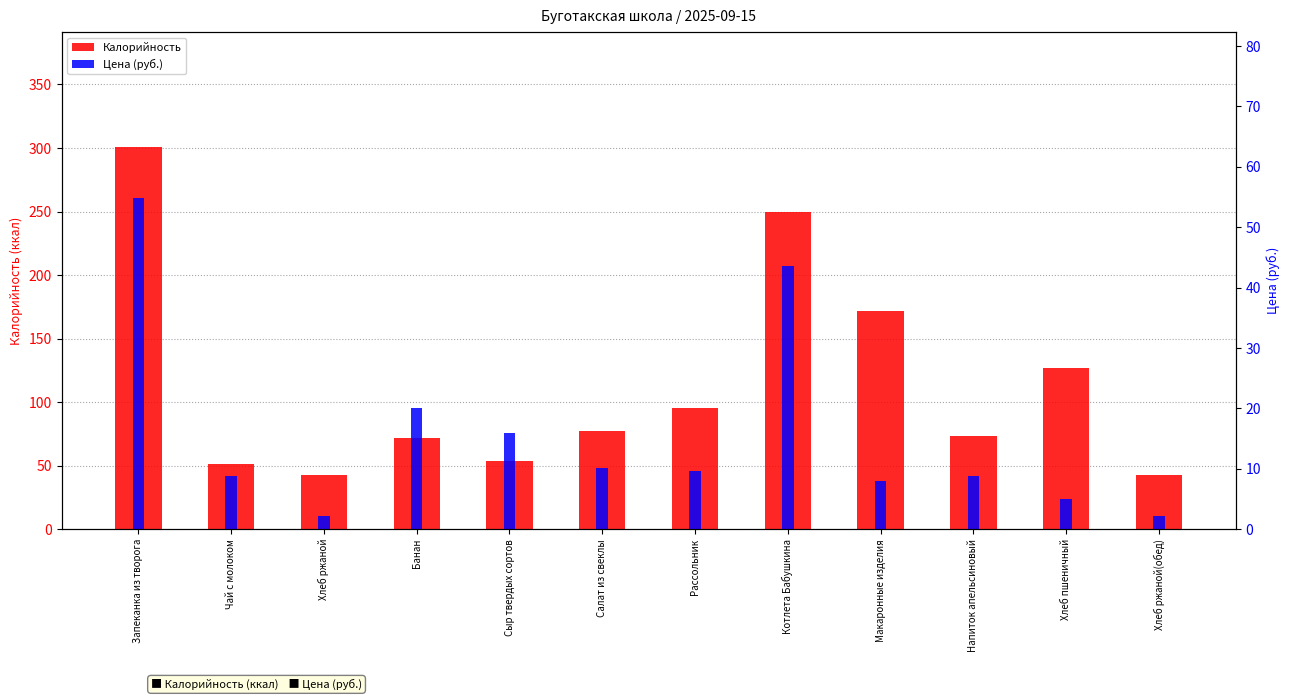

What is the value of the Калорийность bar at the 10th from the left?

73.0